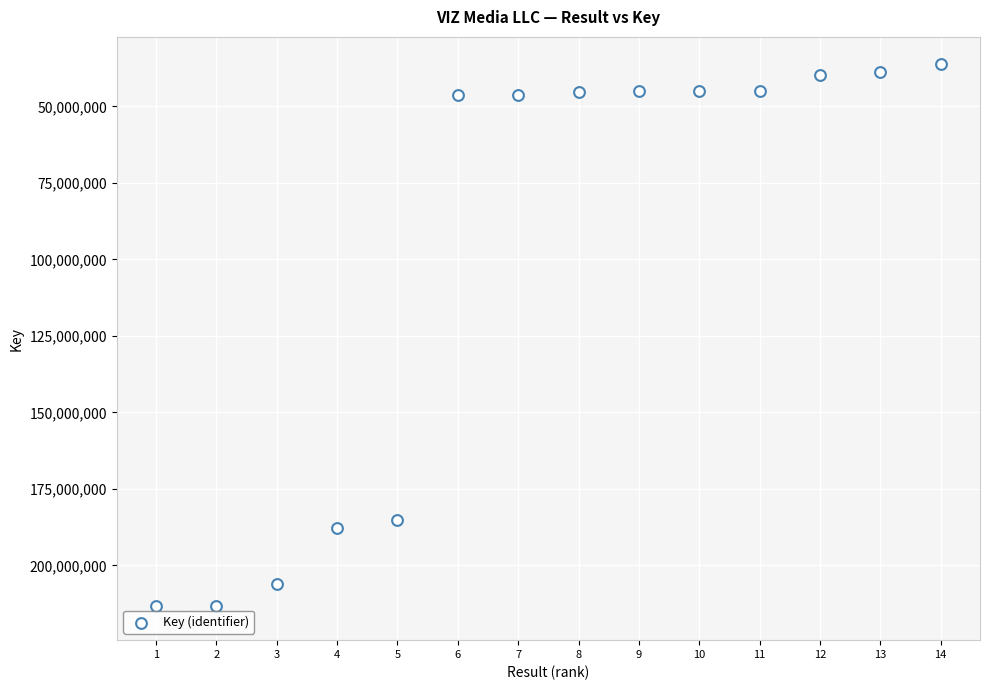

What is the range of X values (max minus min)?

13